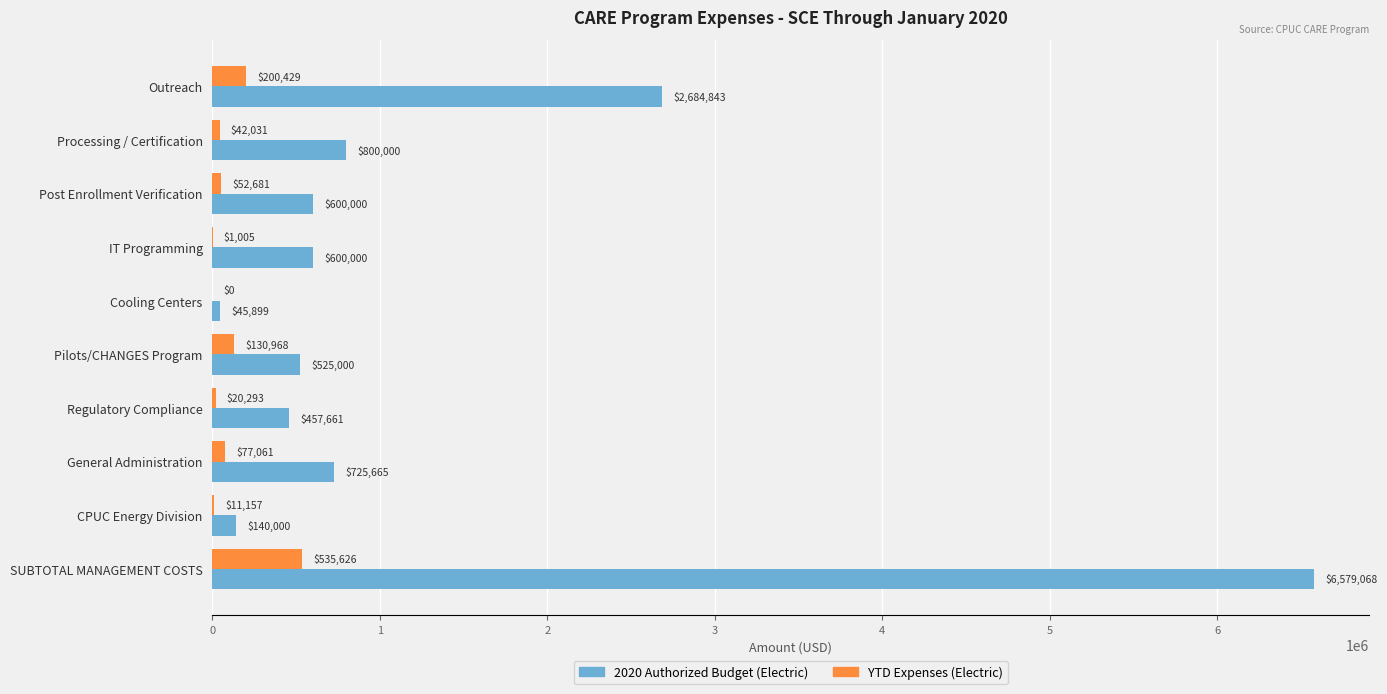

Which series has the largest range (max minus min)?

2020 Authorized Budget (Electric)